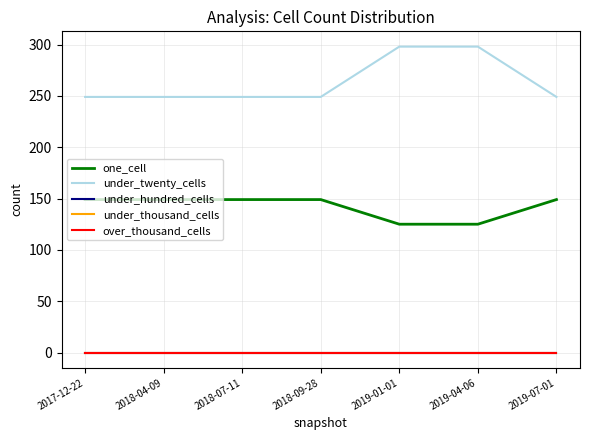

The over_thousand_cells series shows 0 at 2019-04-06. True or false?

True